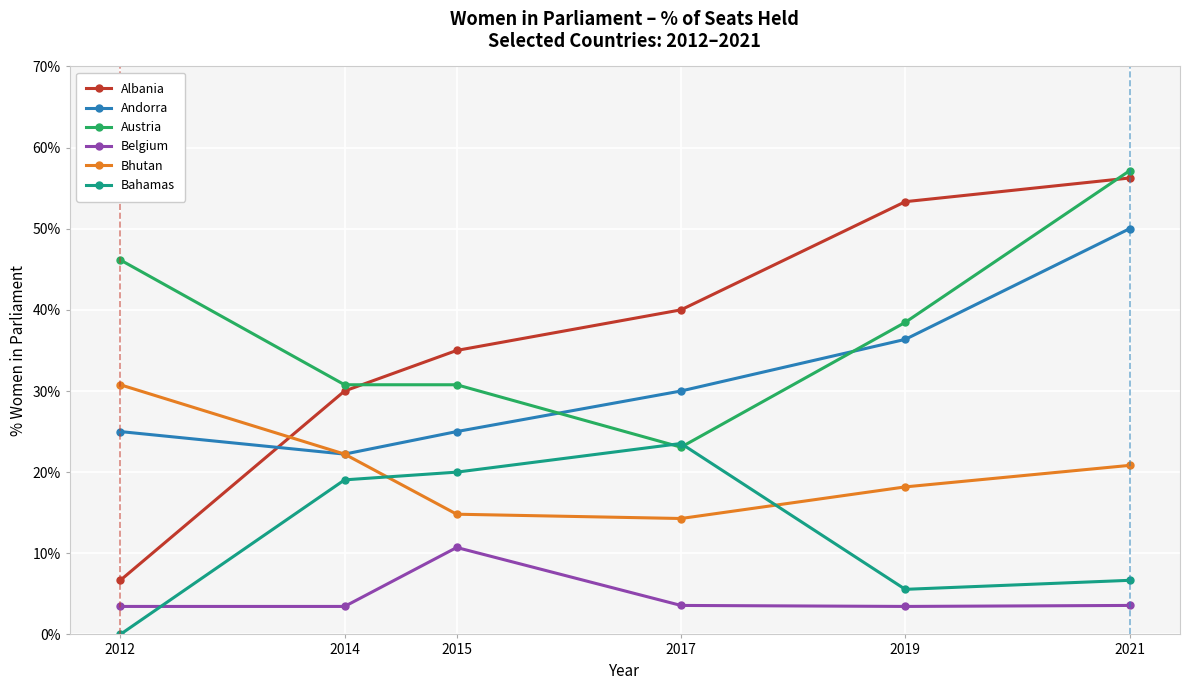

Count the number of data series in this chart.

6